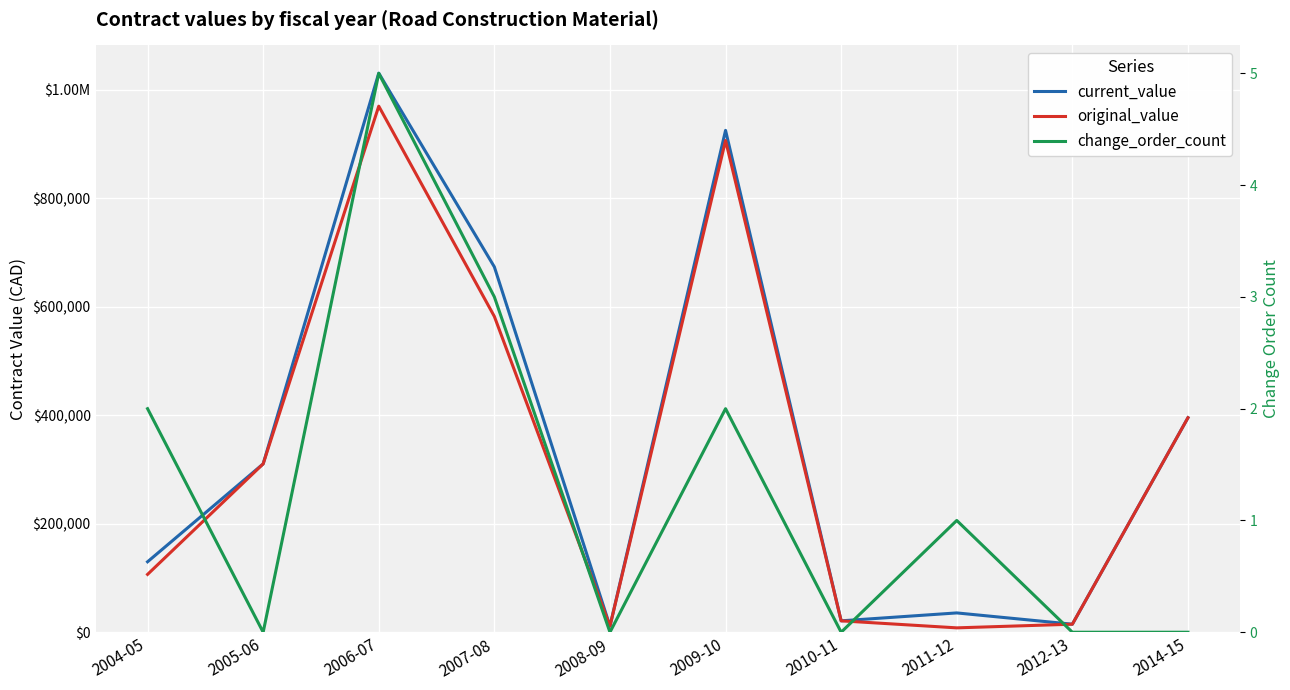

What is the value of the change_order_count point at the 6th from the left?

2.0